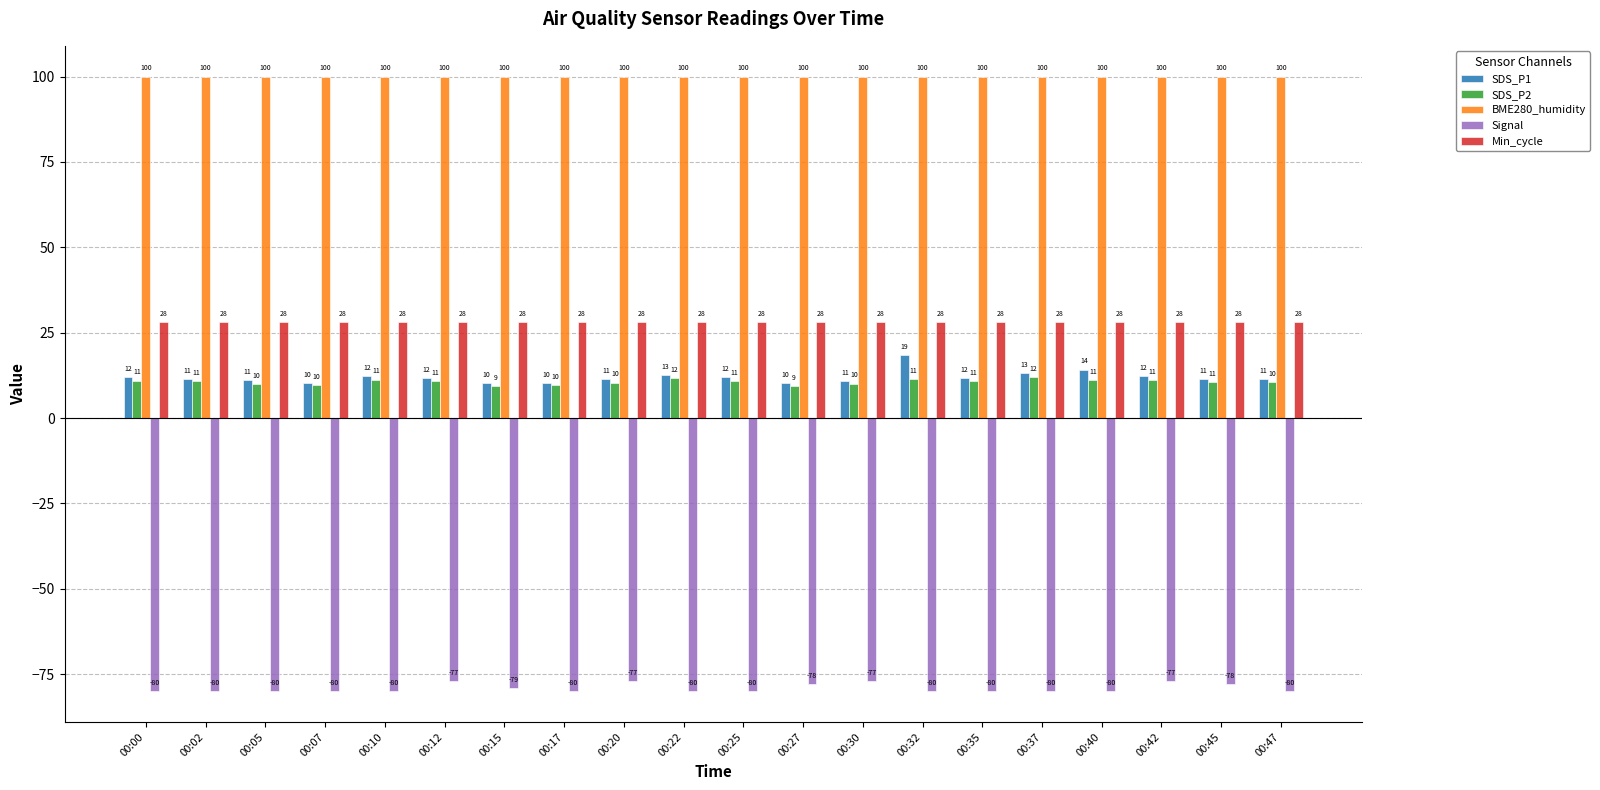

What is the approximate value of SDS_P2 at 00:42?

11.2